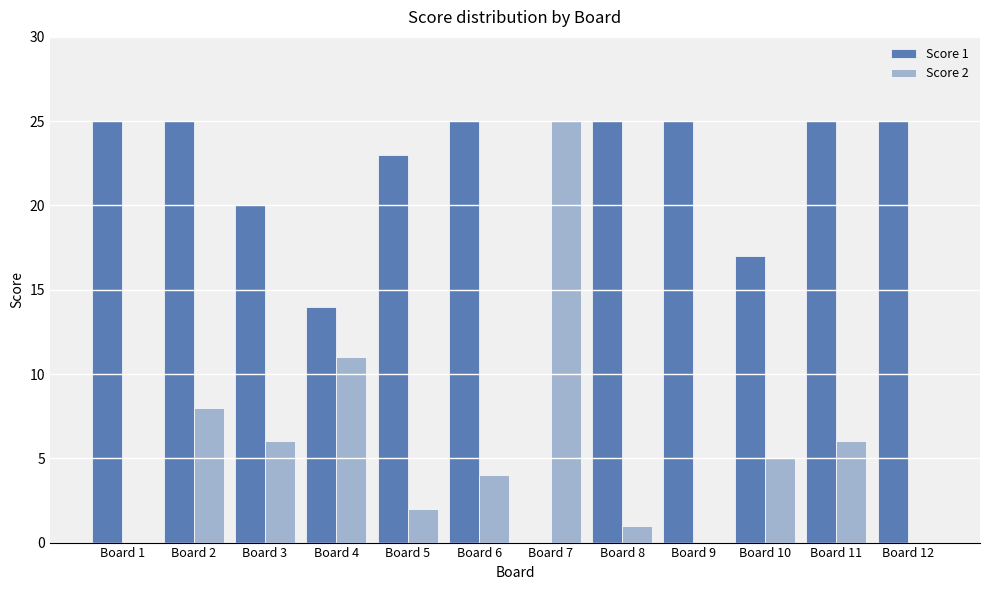

At which category is the sum across all series the highest?

Board 2